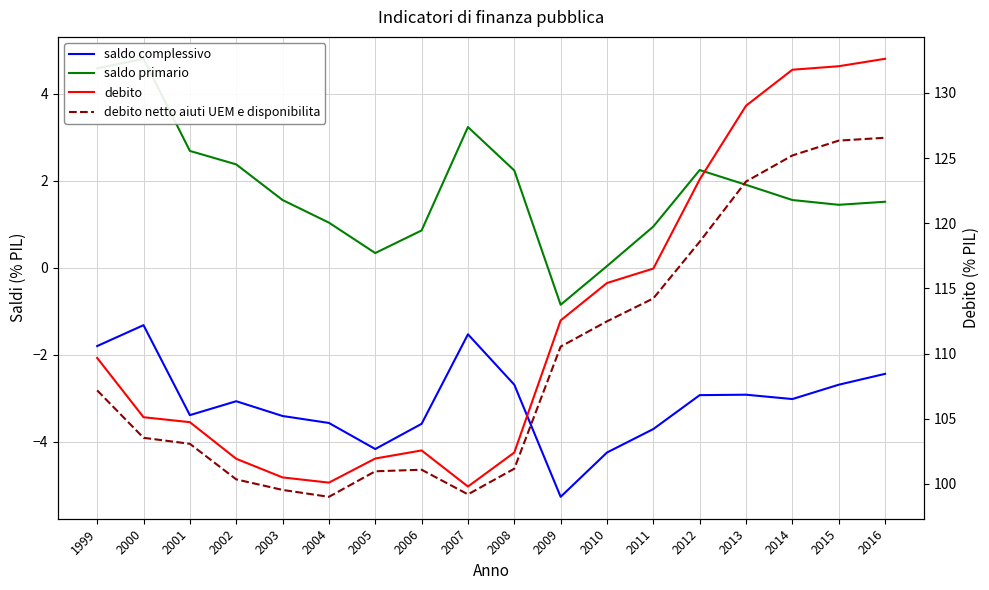

At which category does debito reach its first local peak?

2006